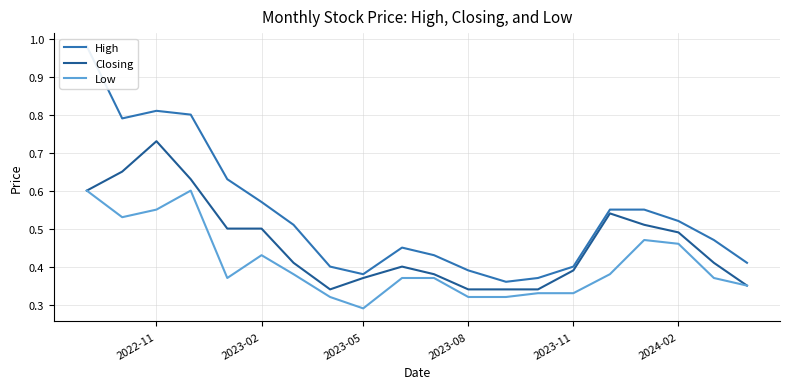

What is the difference between the maximum and minimum values in the High series?

0.6